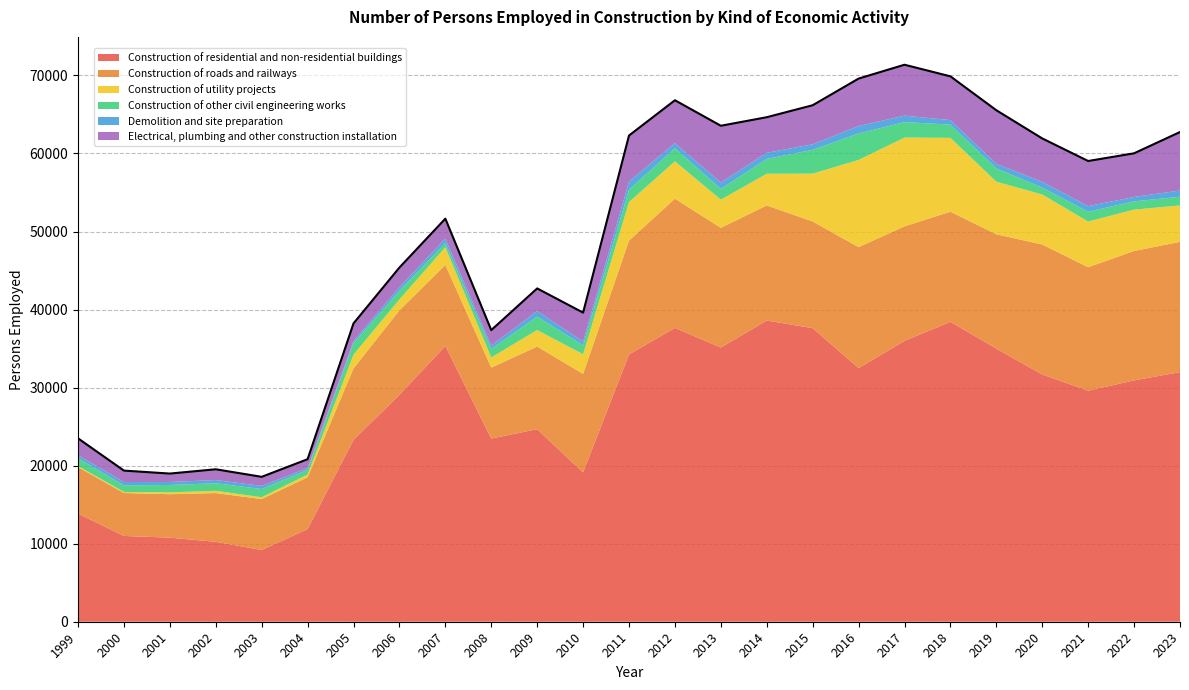

Read the Construction of roads and railways value at 2015, to the nearest 50.

13650